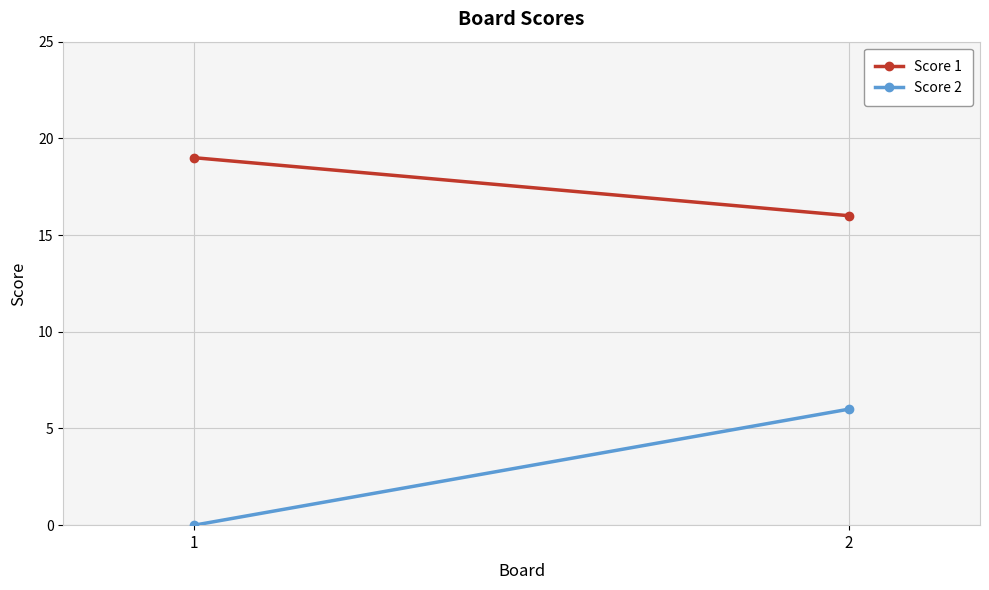

True or false: Score 2 has a value of 10 at 2.

False